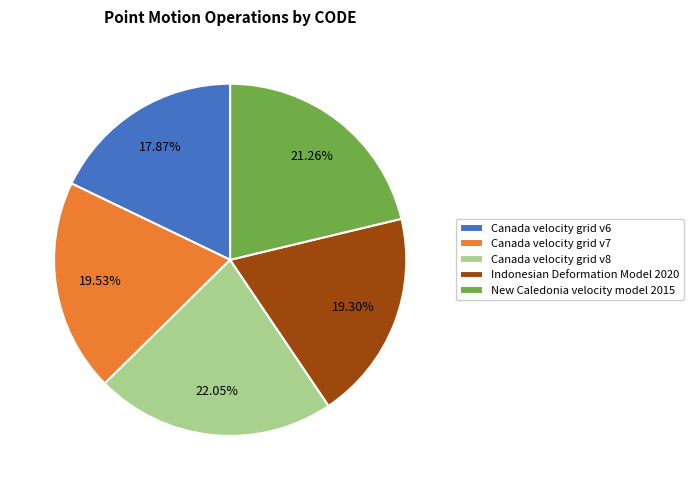

Which category has the smallest portion of the pie?

Canada velocity grid v6